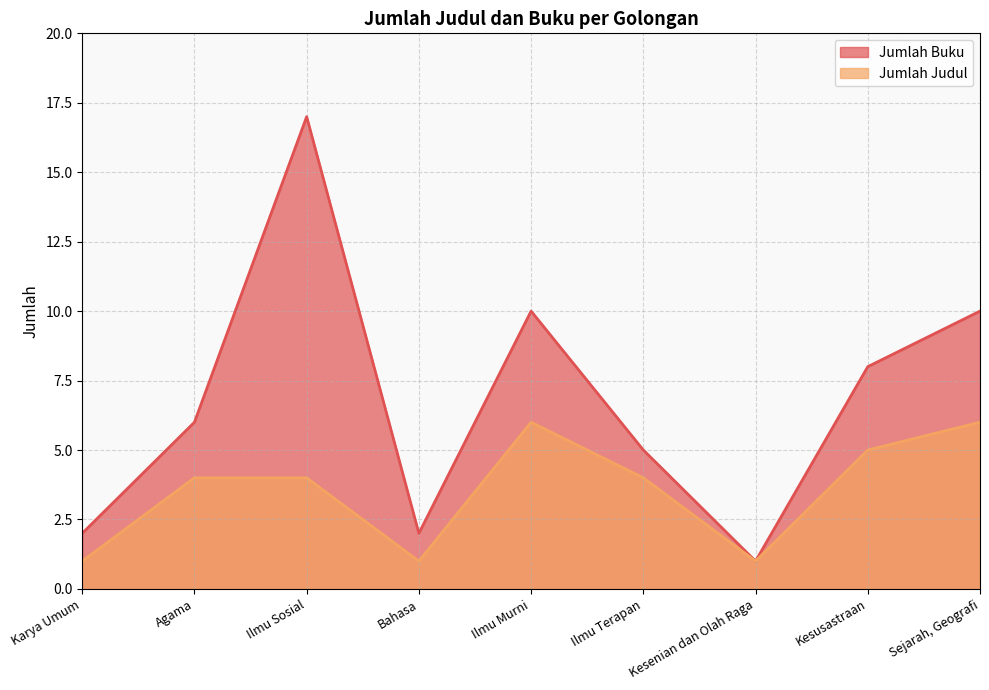

List the series in order of their overall mean, highest first.

Jumlah Buku, Jumlah Judul